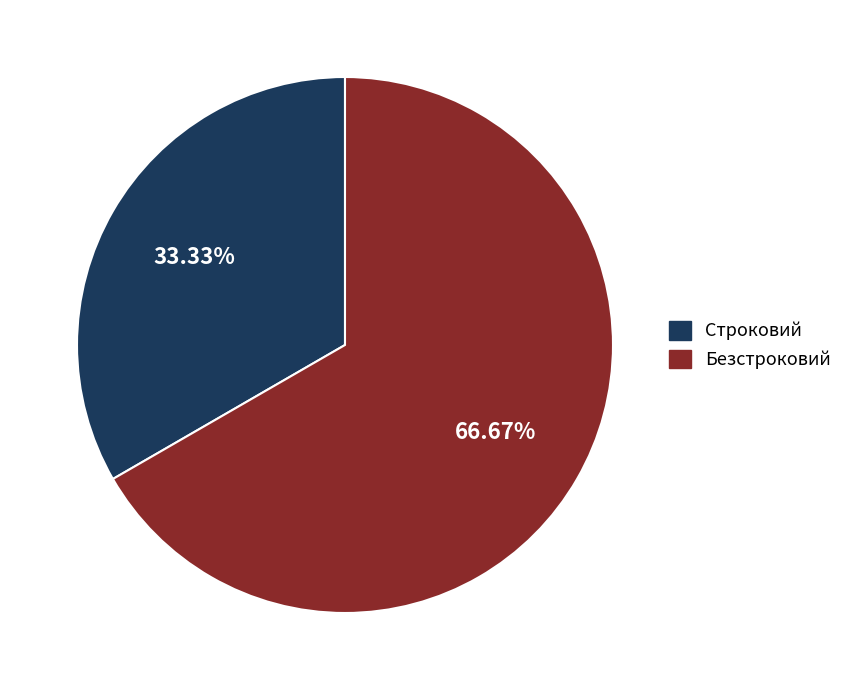

Count the number of slices in the pie.

2